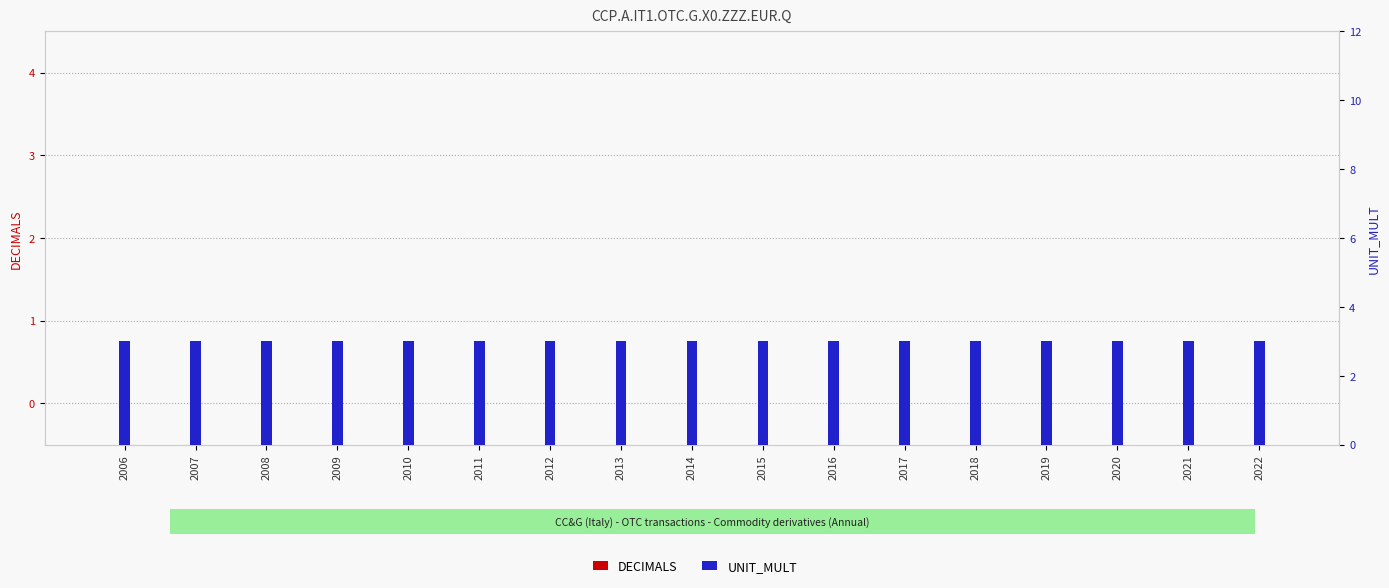

Which series changed the most between 2007 and 2016?

DECIMALS